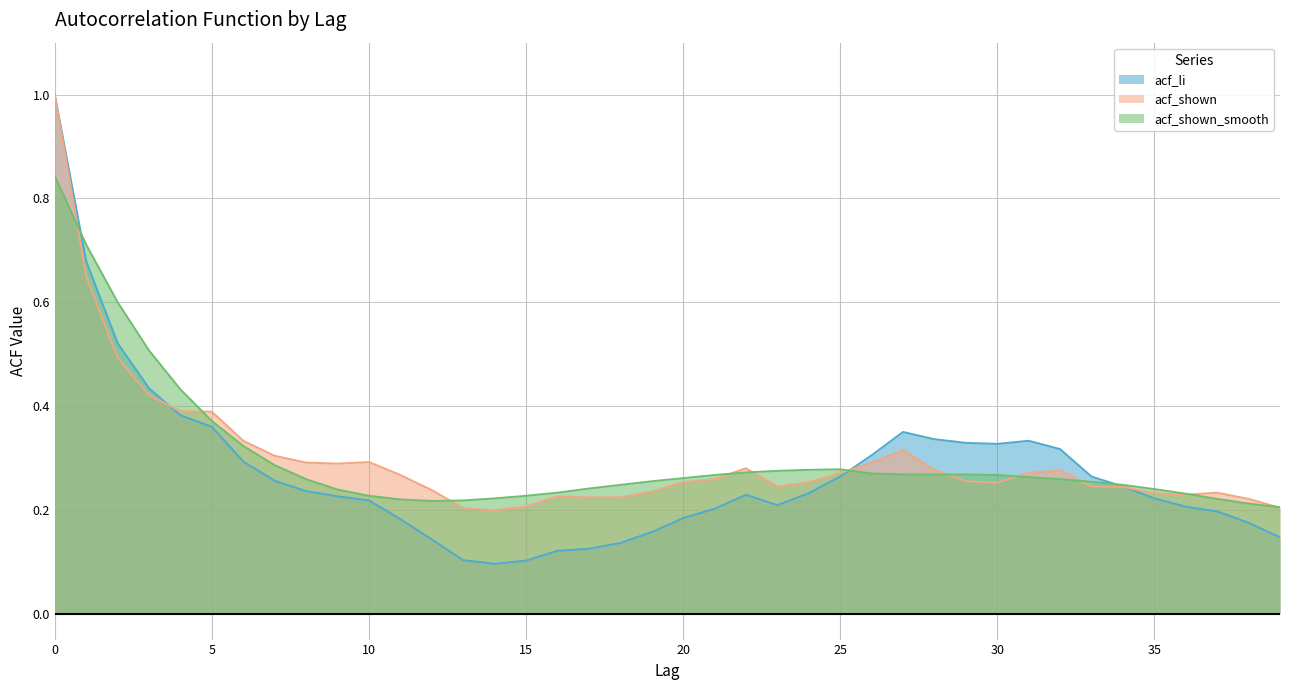

Which series has the largest total across all categories?

acf_shown_smooth